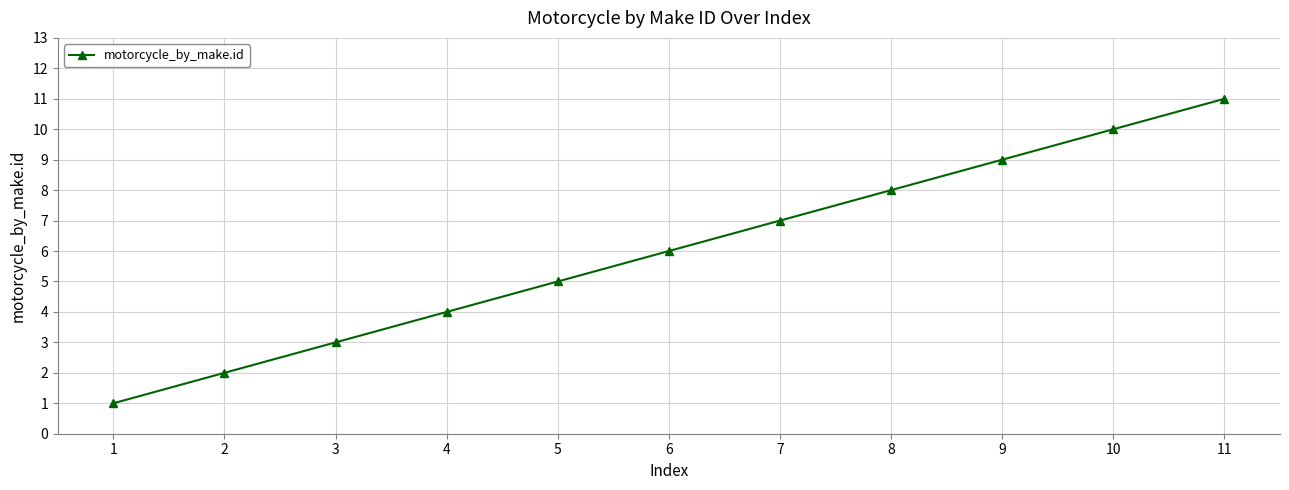

Between 9 and 2, which is larger?

9